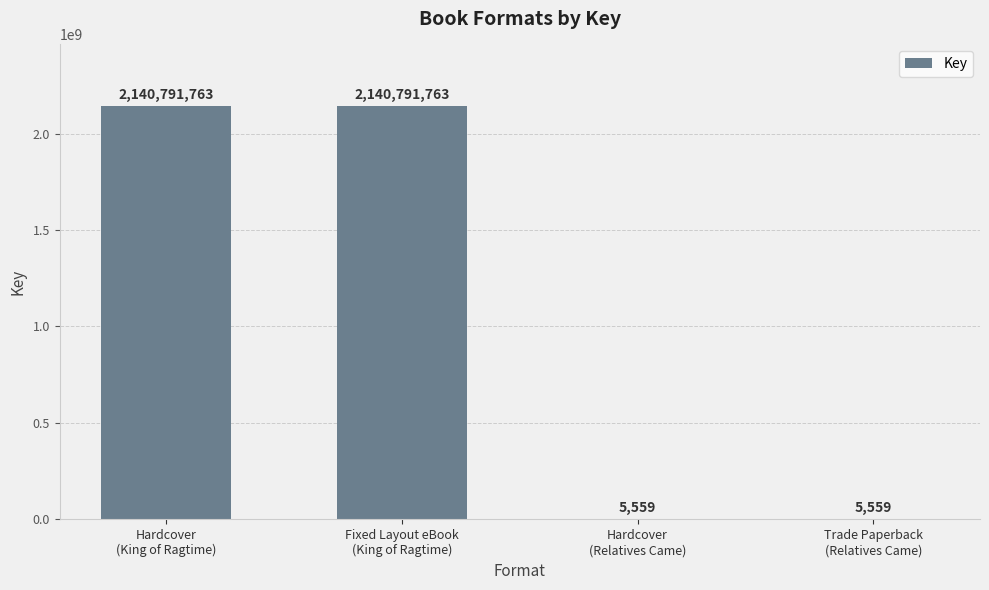

What is the greatest value displayed?

2140791763